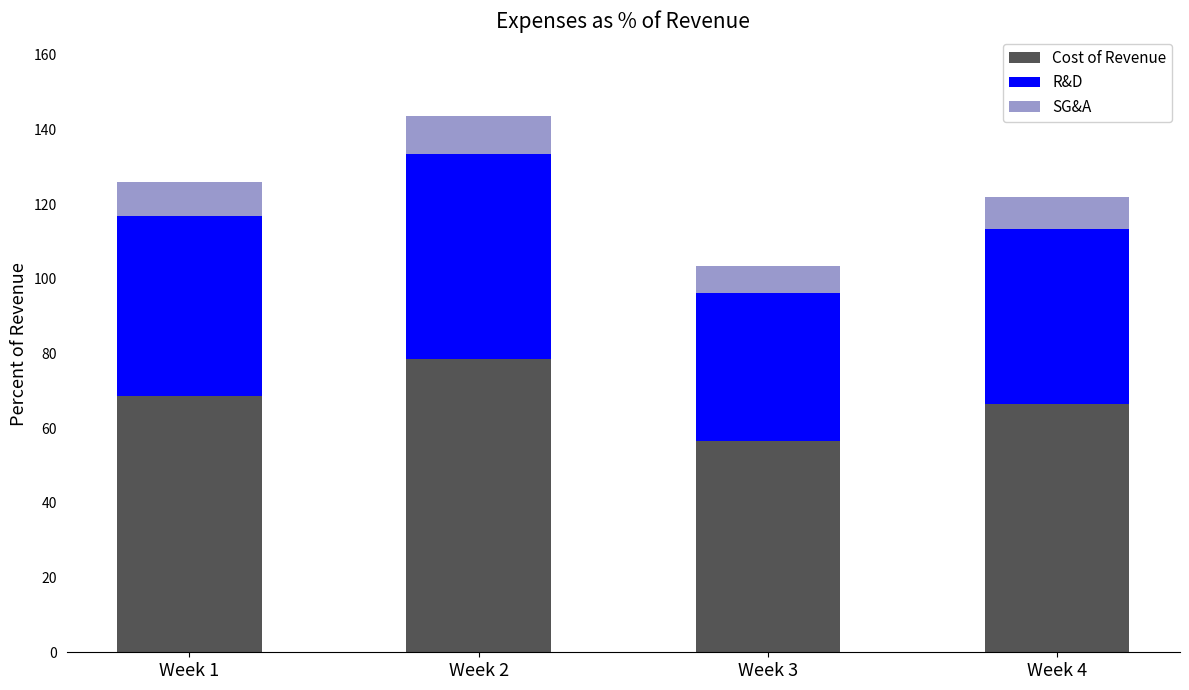

What is the sum of the Cost of Revenue values at Week 3 and Week 1?

125.3